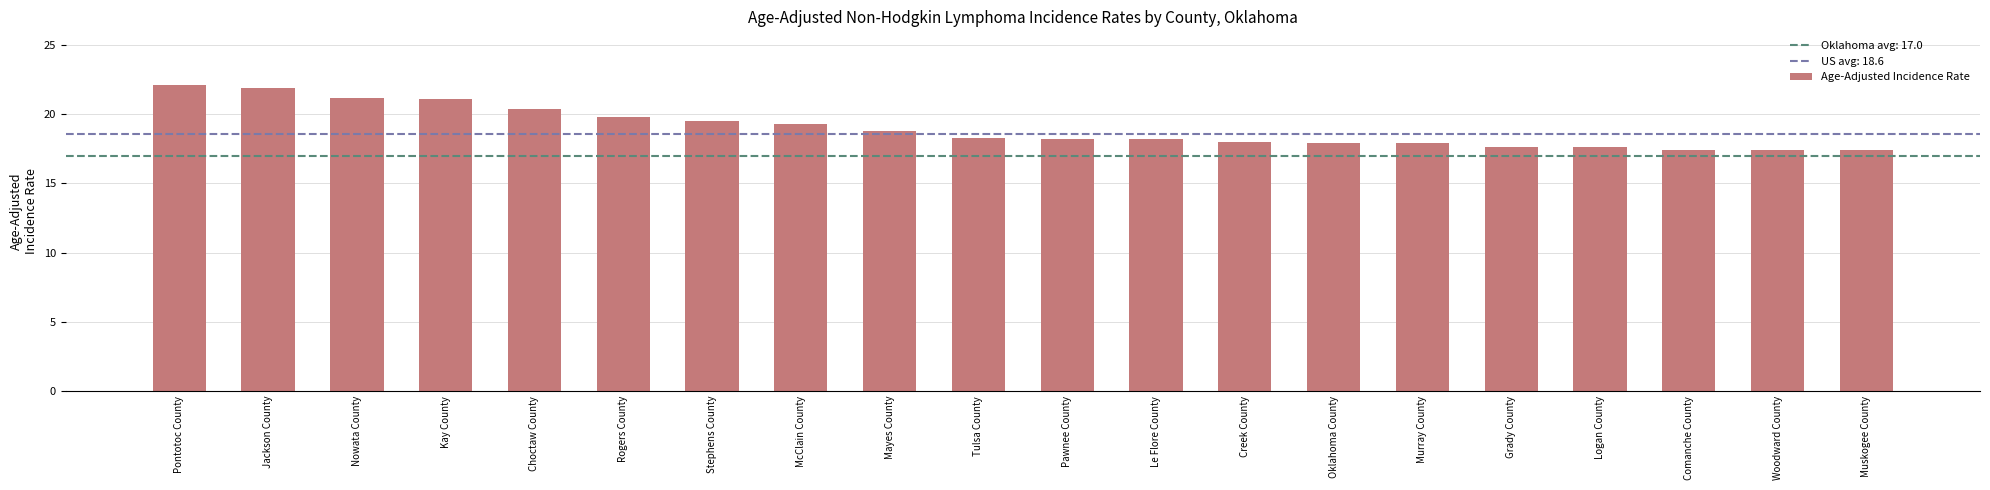

True or false: the data shows 18.2 at Pawnee County.

True